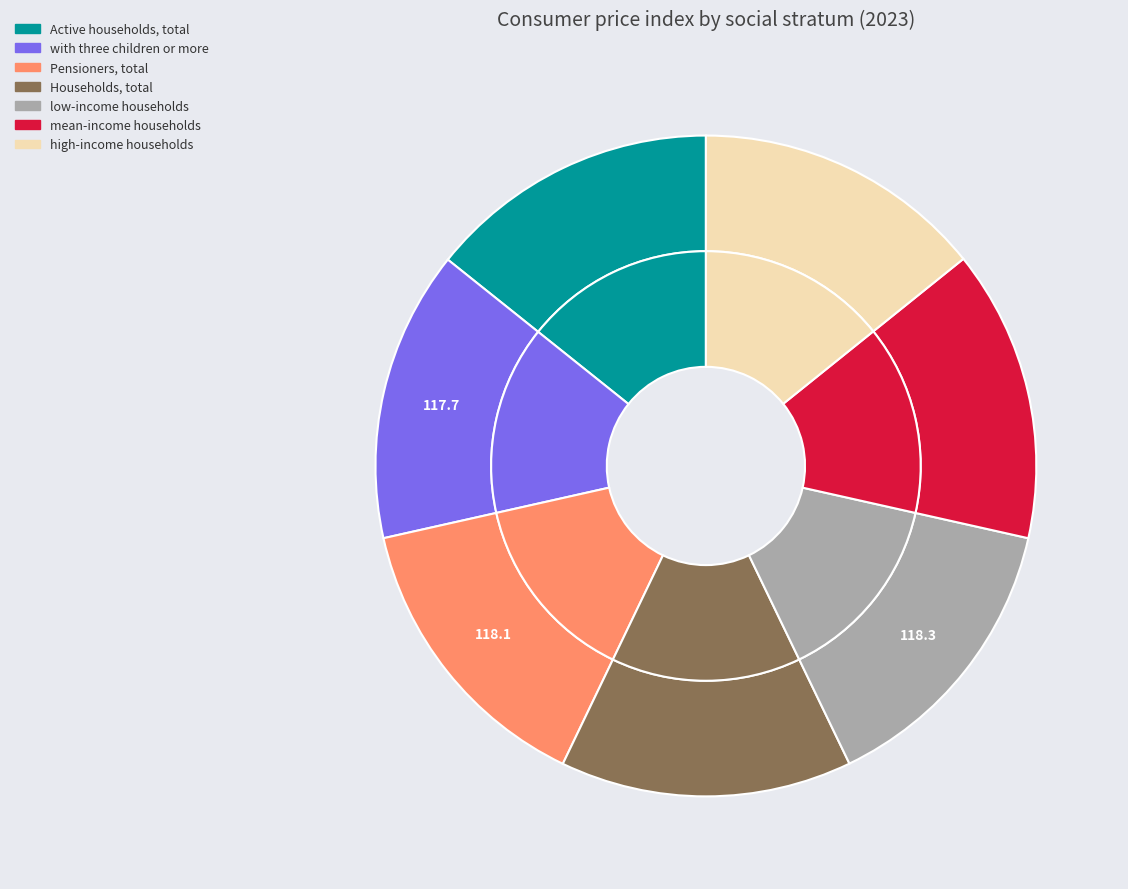

Which category has the smallest portion of the pie?

high-income households